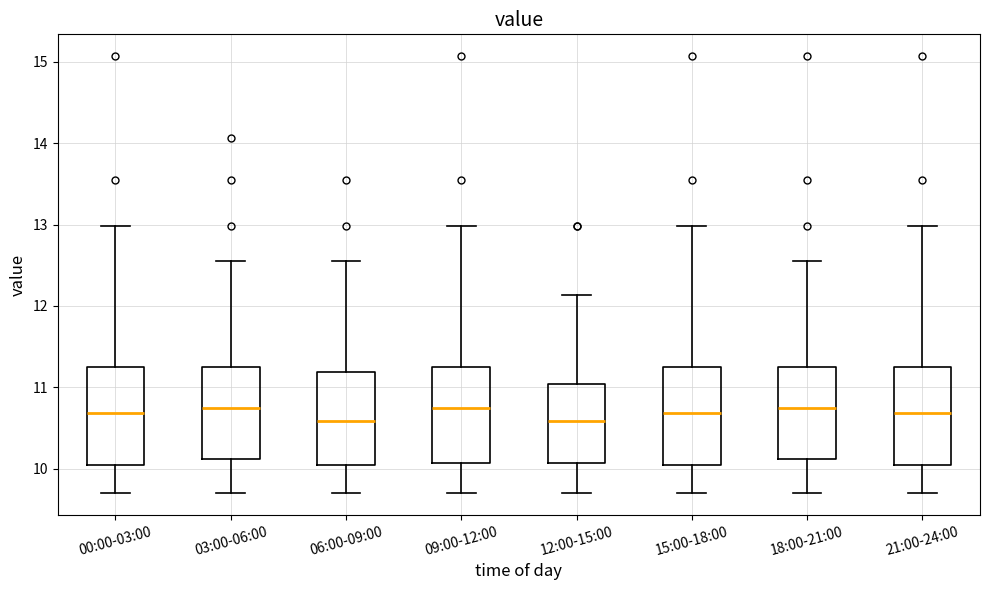

Where does the upper whisker of the box for 15:00-18:00 end on the y-axis? The values are not printed on the chart, so give them approximately, as read against the axis.

13.0